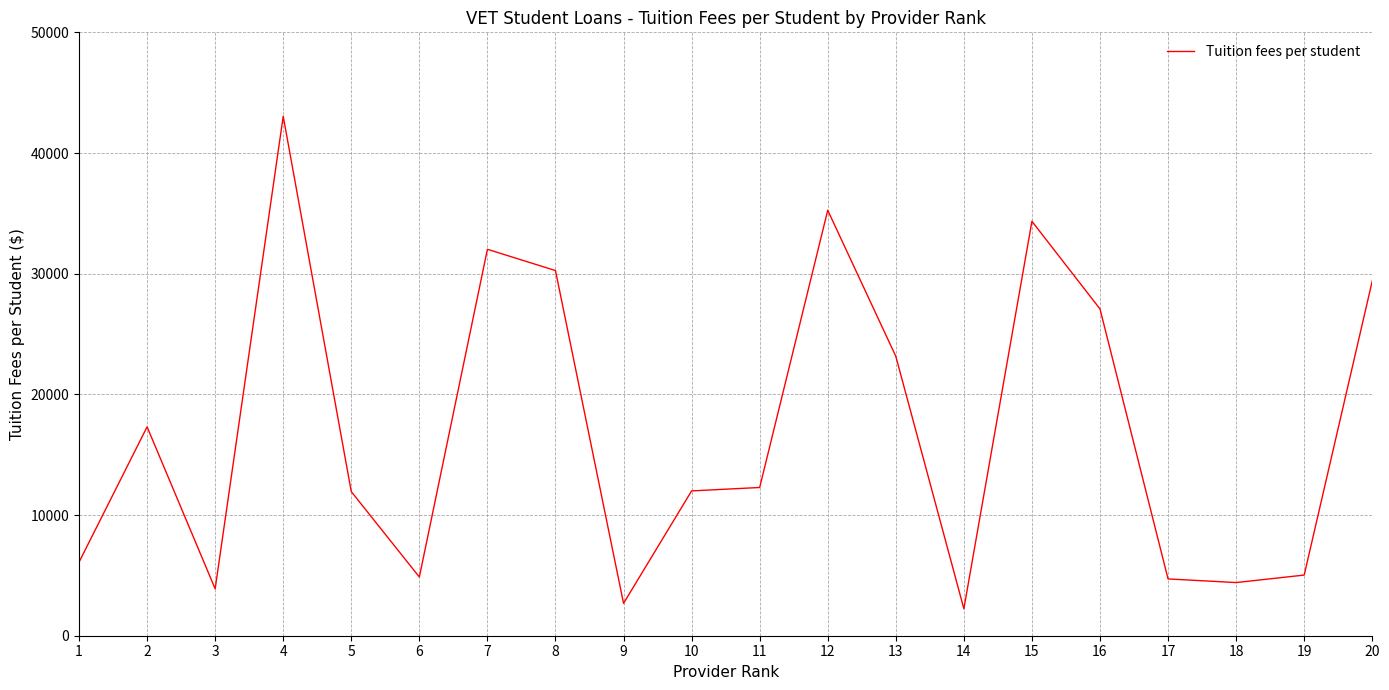

Is it true that the value at 4 is 69259.5?

False